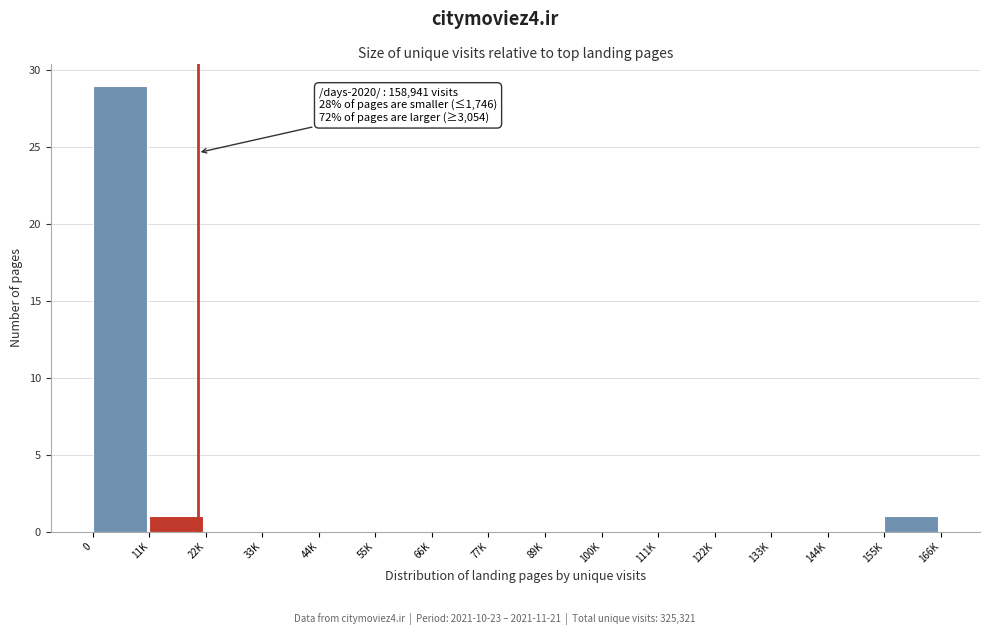

Reading right to left, what are all the values shown in this chart?

155K=1	144K=0	133K=0	122K=0	111K=0	100K=0	89K=0	77K=0	66K=0	55K=0	44K=0	33K=0	22K=0	11K=1	0=29